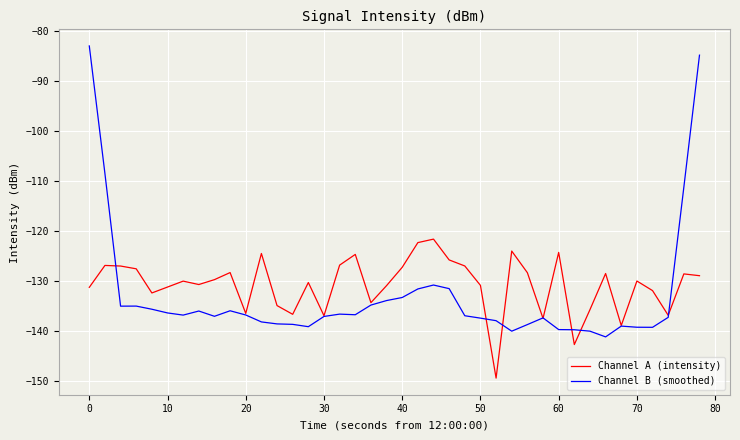

What is the lowest value of the Channel A (intensity) series?

-149.4